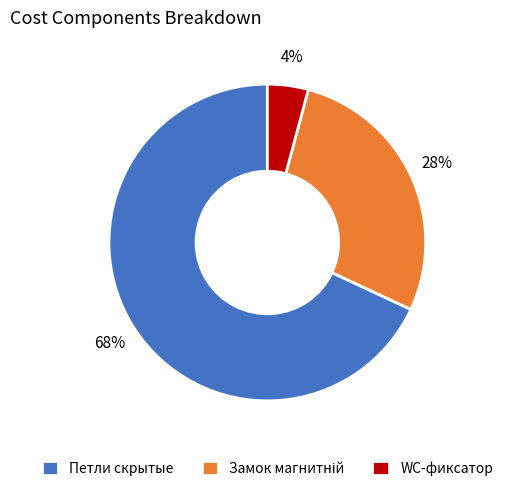

Is it true that Петли скрытые is 68% of the pie?

True